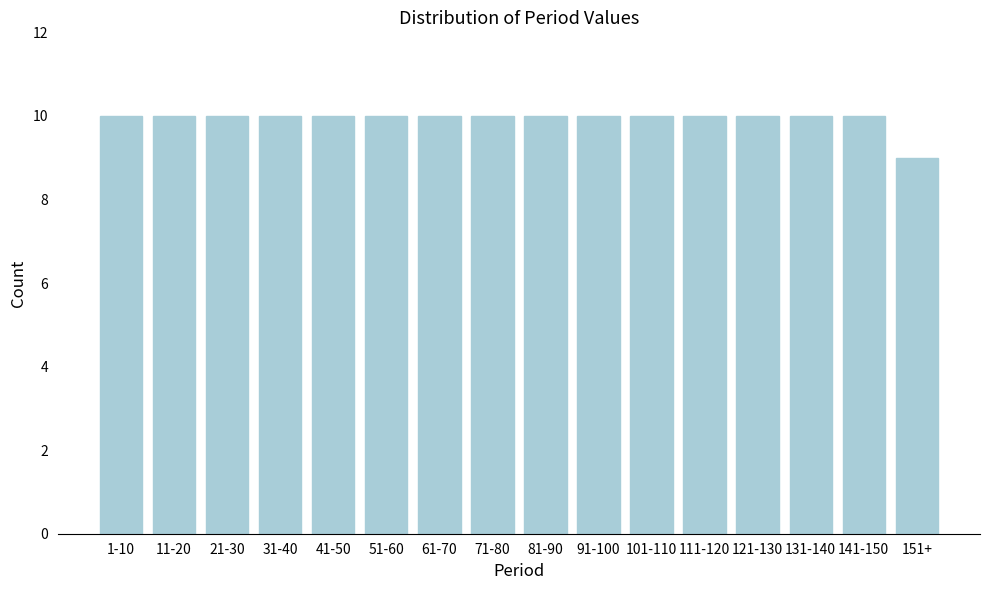

Reading left to right, list all the values displayed in this chart.

10	10	10	10	10	10	10	10	10	10	10	10	10	10	10	9